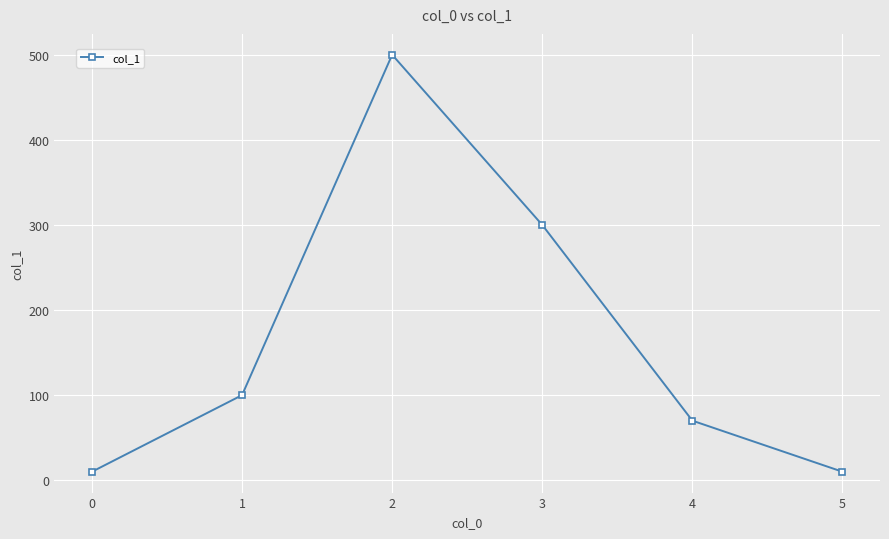

What is the value of the 1st point from the left?

10